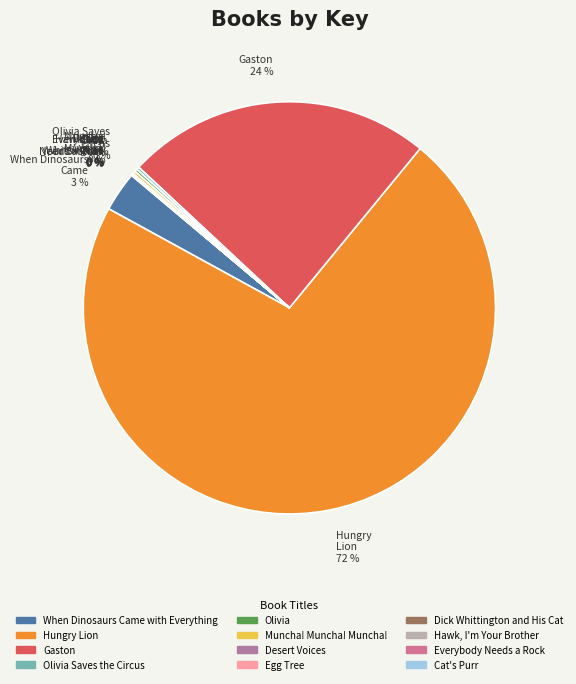

Rank the categories by value from lowest to highest.

Everybody Needs a Rock, Hawk, I'm Your Brother, Egg Tree, Dick Whittington and His Cat, Desert Voices, Cat's Purr, Olivia, Olivia Saves the Circus, Muncha! Muncha! Muncha!, When Dinosaurs Came with Everything, Gaston, Hungry Lion